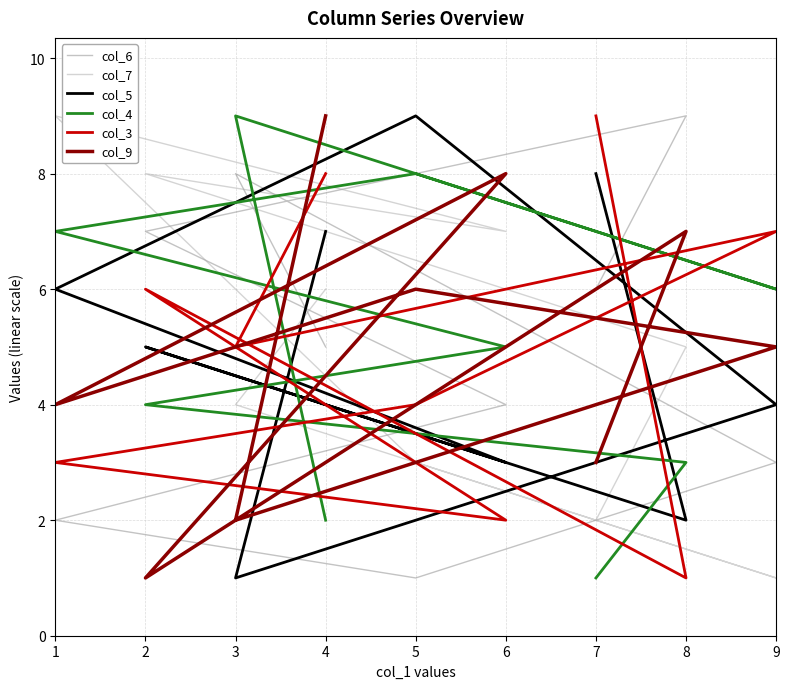

How many values in the col_7 series are below 5?

4